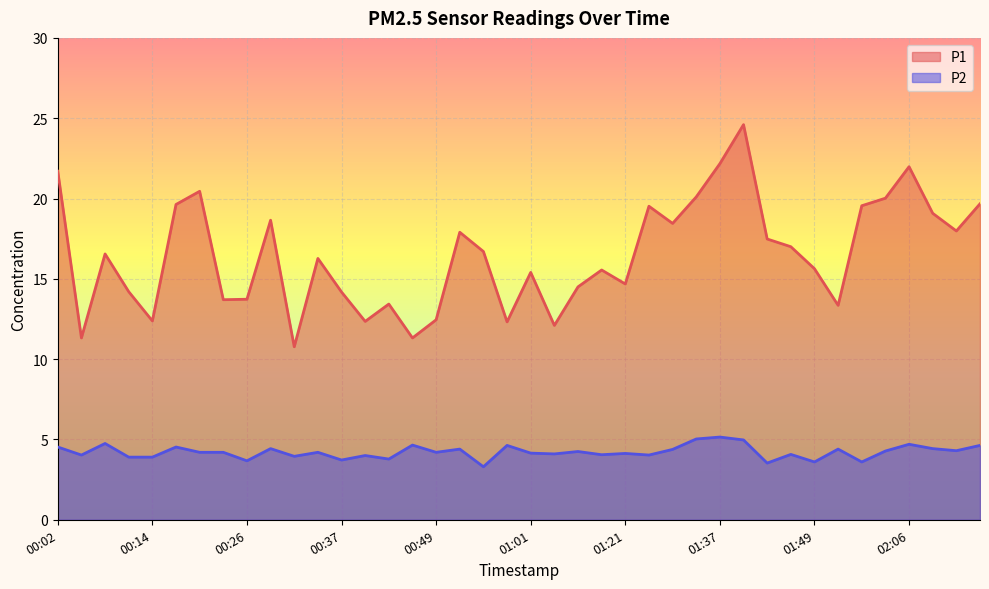

How many interior local valleys does the P2 series have?

14